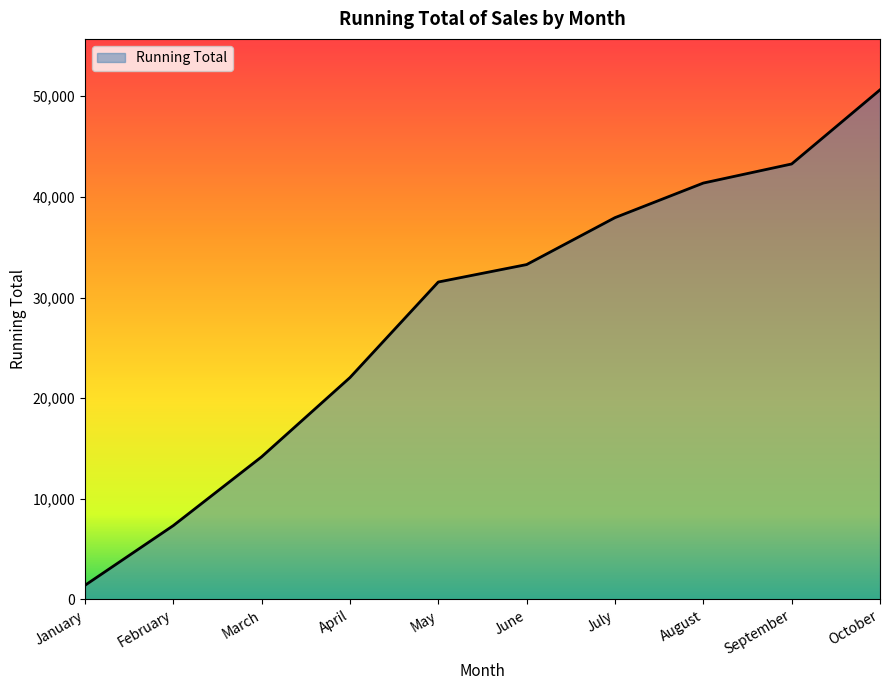

What is the average value?

28297